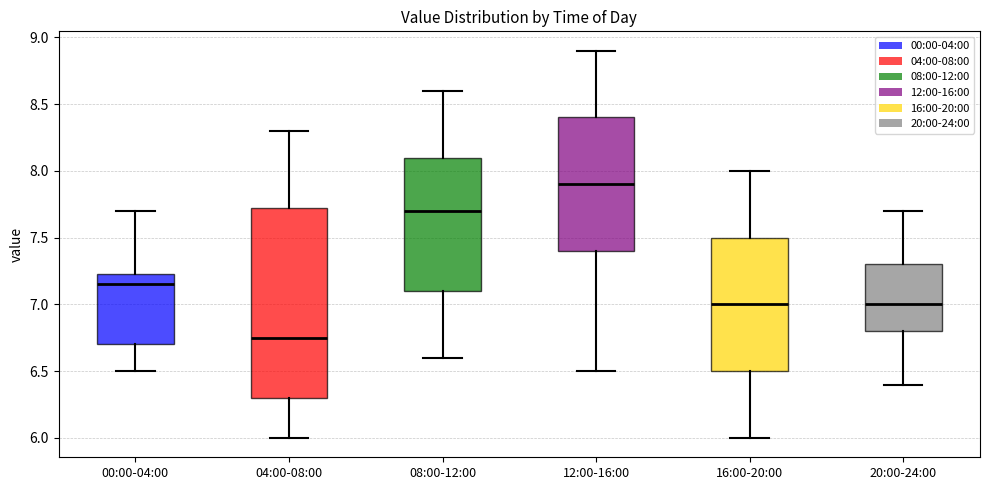

Comparing the boxes themselves (not the whiskers), which one is the tallest?

04:00-08:00